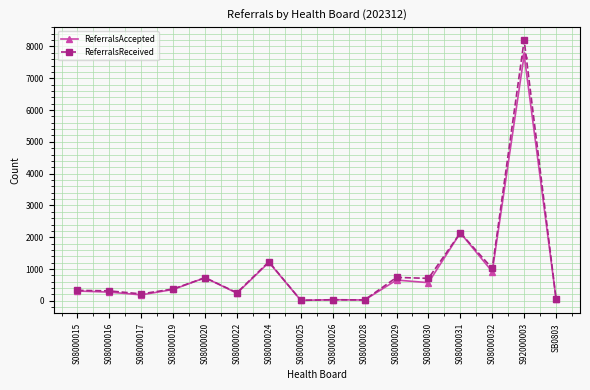

Which series has the largest range (max minus min)?

ReferralsReceived